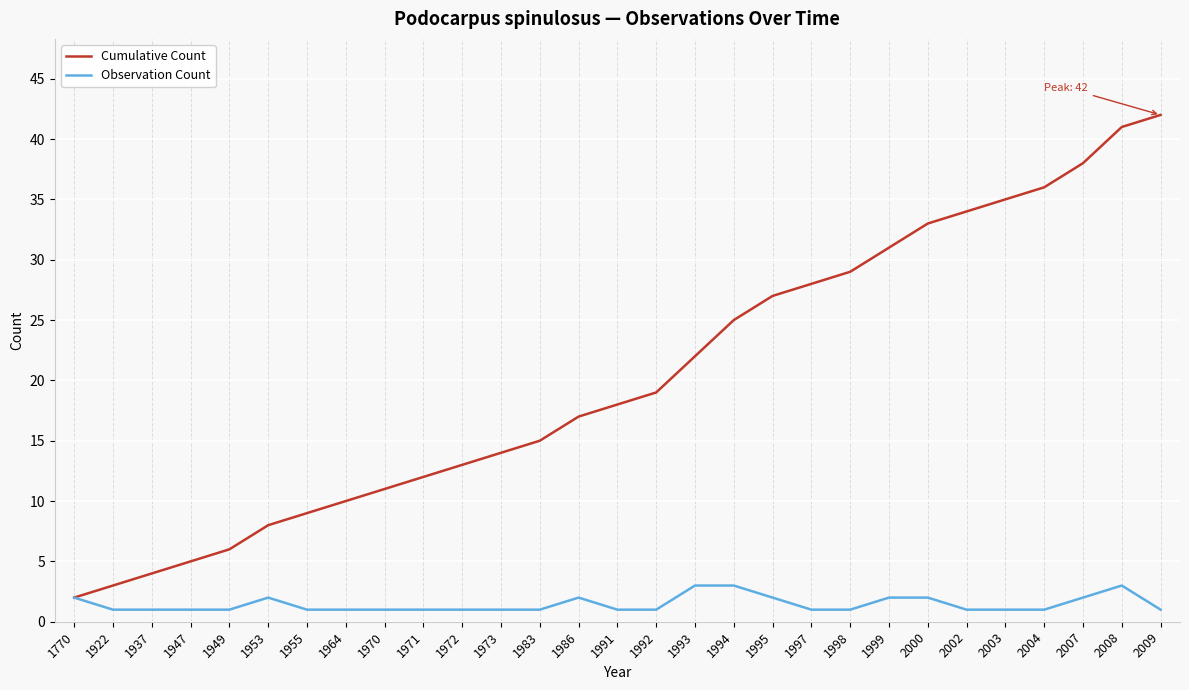

What is the difference between the highest and lowest values at 1983?

14